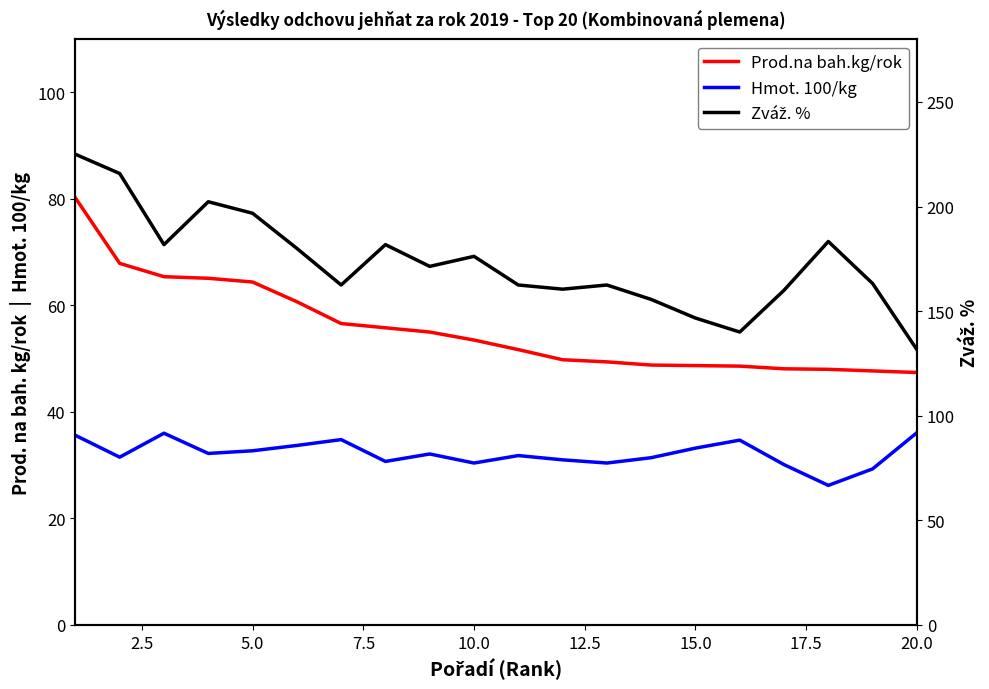

True or false: Prod.na bah.kg/rok has more than 2 points higher than both neighbors.

False